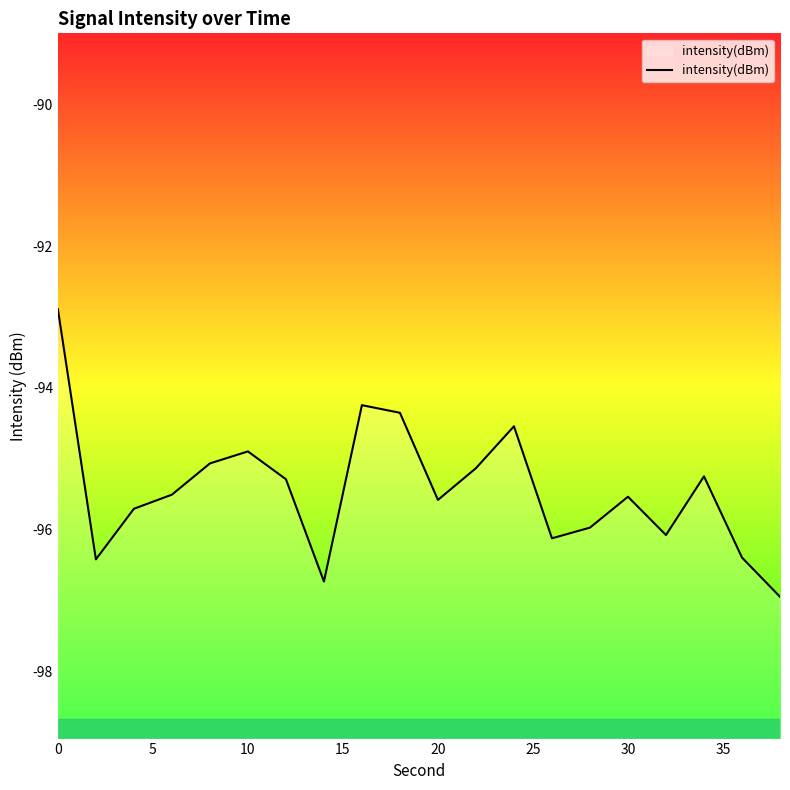

What is the difference between the maximum and minimum values?

4.1